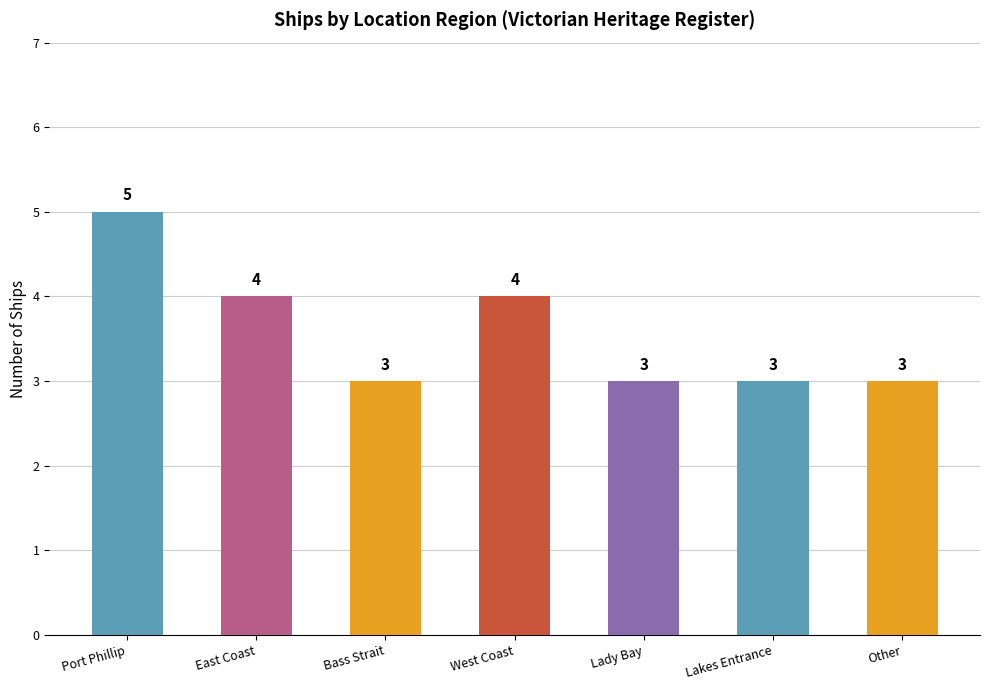

Reading left to right, transcribe all the data shown in this chart.

5	4	3	4	3	3	3